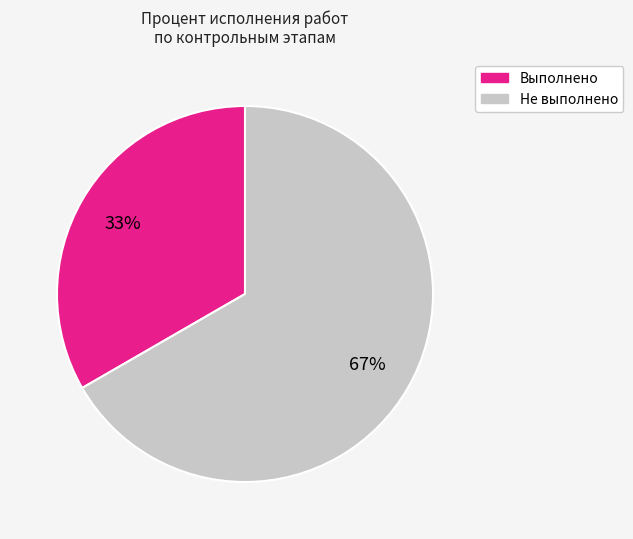

Does any single category account for the majority?

Yes